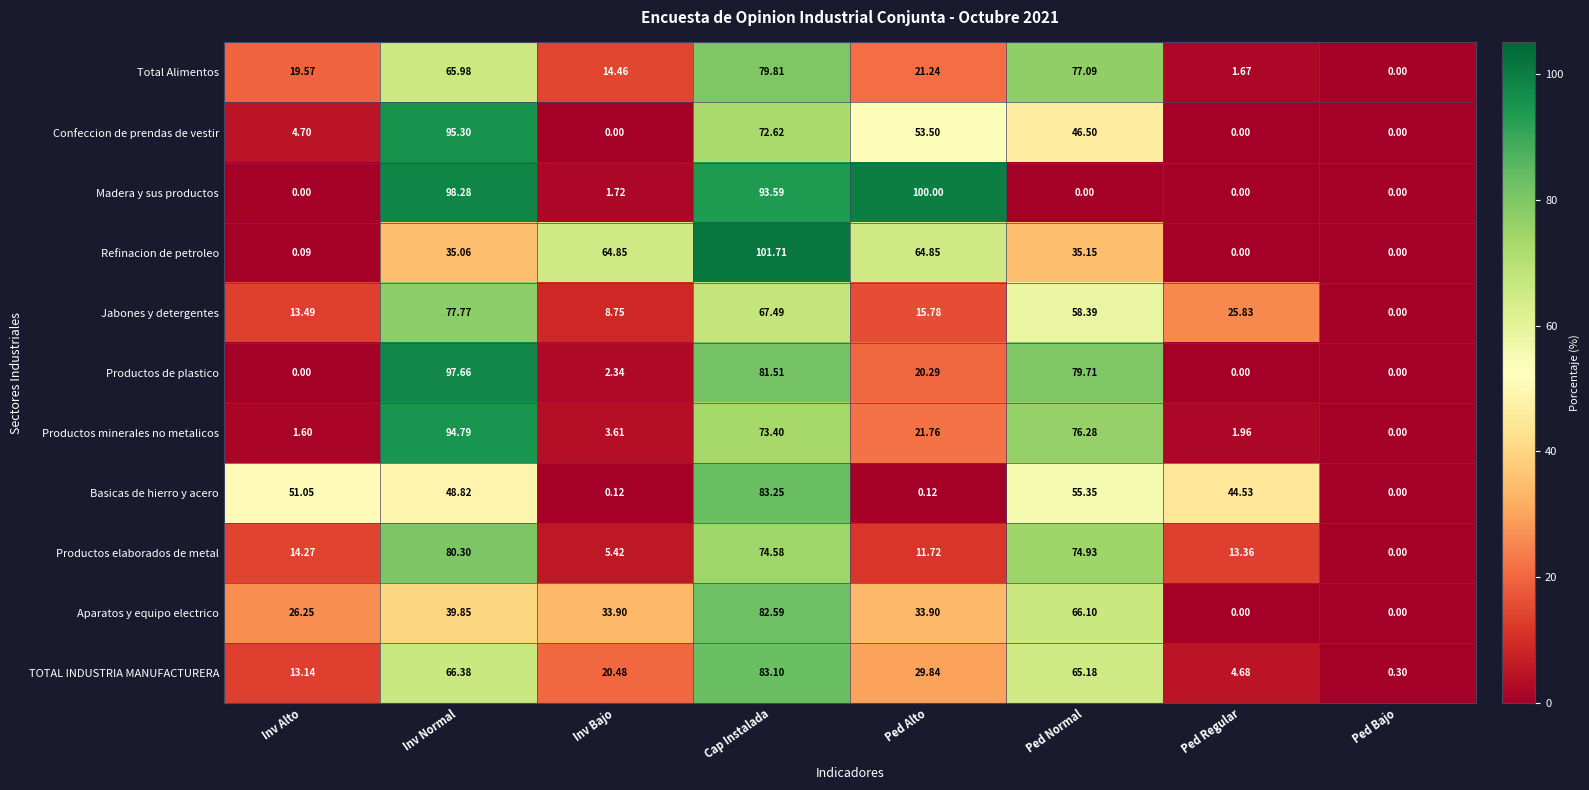

At which label does Productos de plastico first exceed 20?

Inv Normal